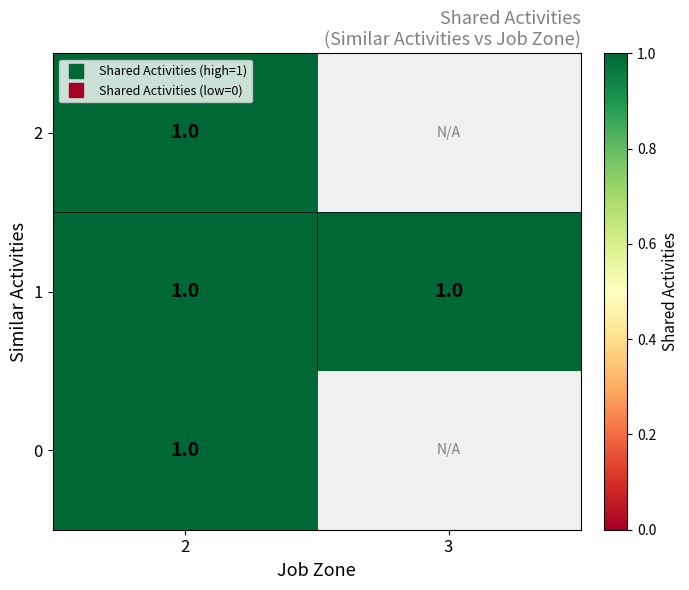

Which label corresponds to the smallest value in the chart?

3